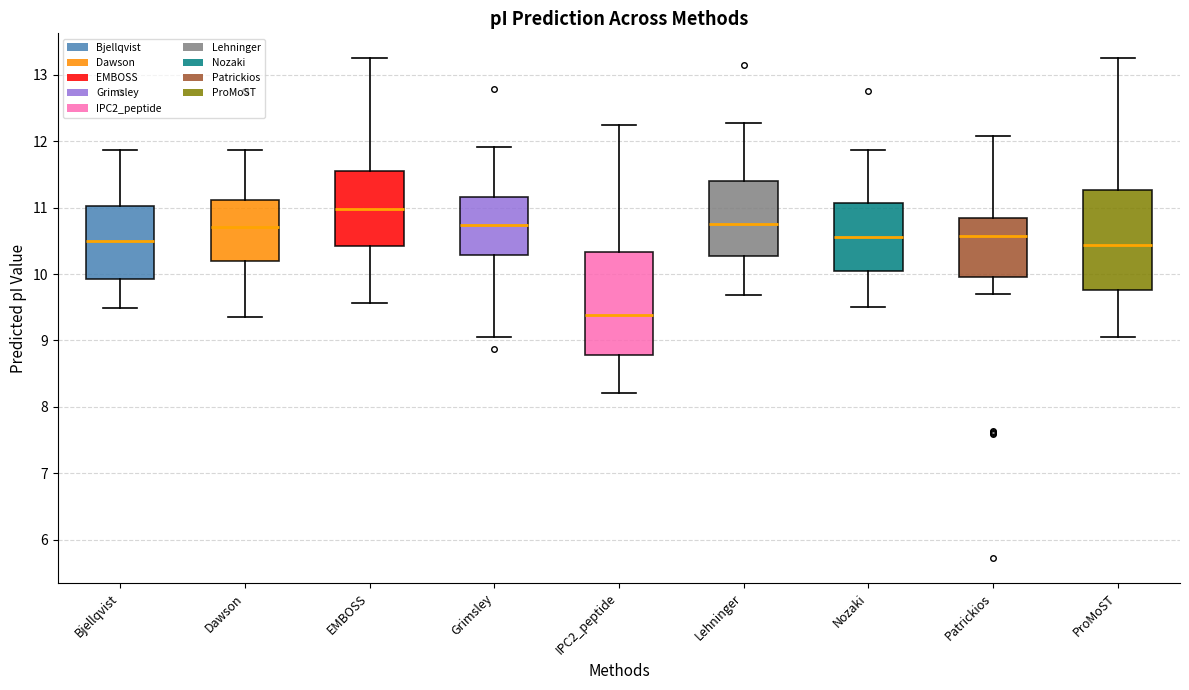

Reading left to right, transcribe this box plot: for each box, give where its median line is, the range the box spans, and where its two whiskers end, as read against the y-axis. The values are not printed on the chart, so give them approximately, as read against the axis.

Bjellqvist: median 10.5, box 9.9 to 11.0, whiskers 9.5 to 11.9
Dawson: median 10.7, box 10.2 to 11.1, whiskers 9.4 to 11.9
EMBOSS: median 11.0, box 10.4 to 11.5, whiskers 9.6 to 13.2
Grimsley: median 10.7, box 10.3 to 11.2, whiskers 9.0 to 11.9
IPC2_peptide: median 9.4, box 8.8 to 10.3, whiskers 8.2 to 12.2
Lehninger: median 10.8, box 10.3 to 11.4, whiskers 9.7 to 12.3
Nozaki: median 10.6, box 10.1 to 11.1, whiskers 9.5 to 11.9
Patrickios: median 10.6, box 10.0 to 10.8, whiskers 9.7 to 12.1
ProMoST: median 10.4, box 9.8 to 11.3, whiskers 9.0 to 13.2